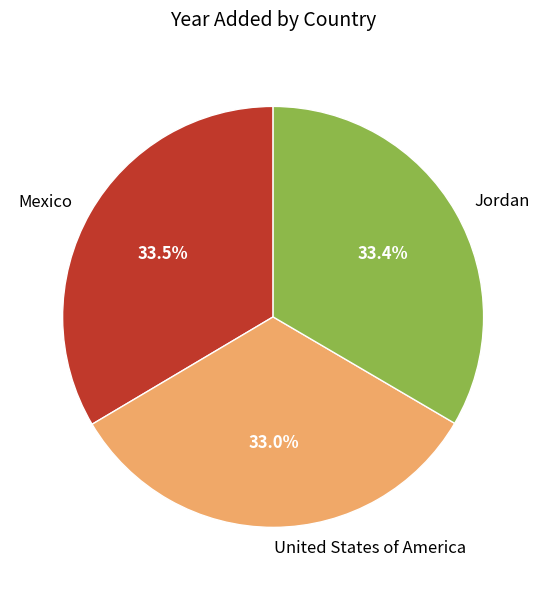

Approximately how many times larger is the value at Mexico compared to United States of America?

1.0